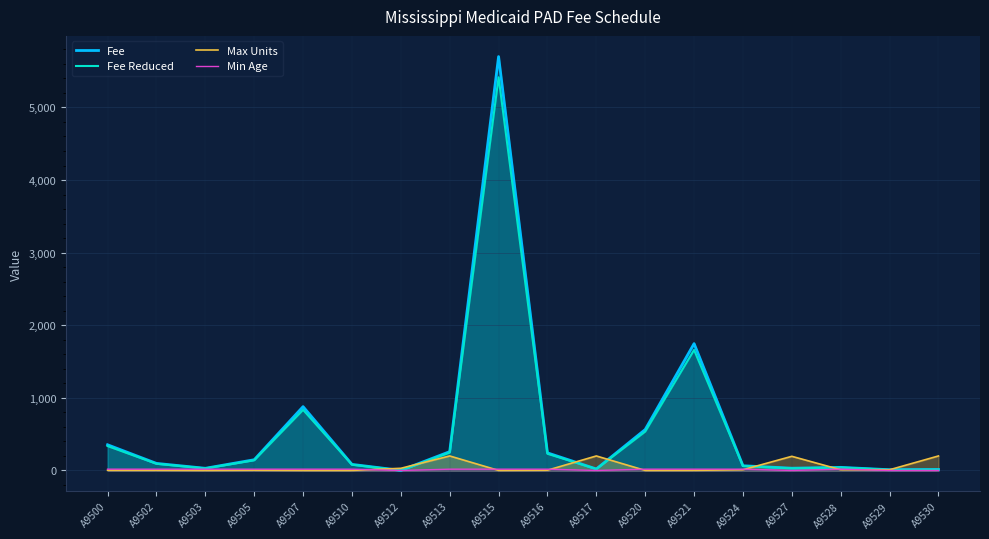

True or false: Max Units and Min Age cross at least once.

True